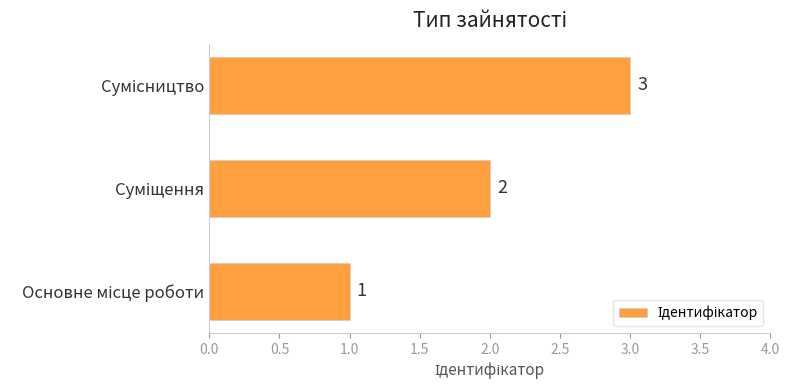

How many data points does each series have?

3